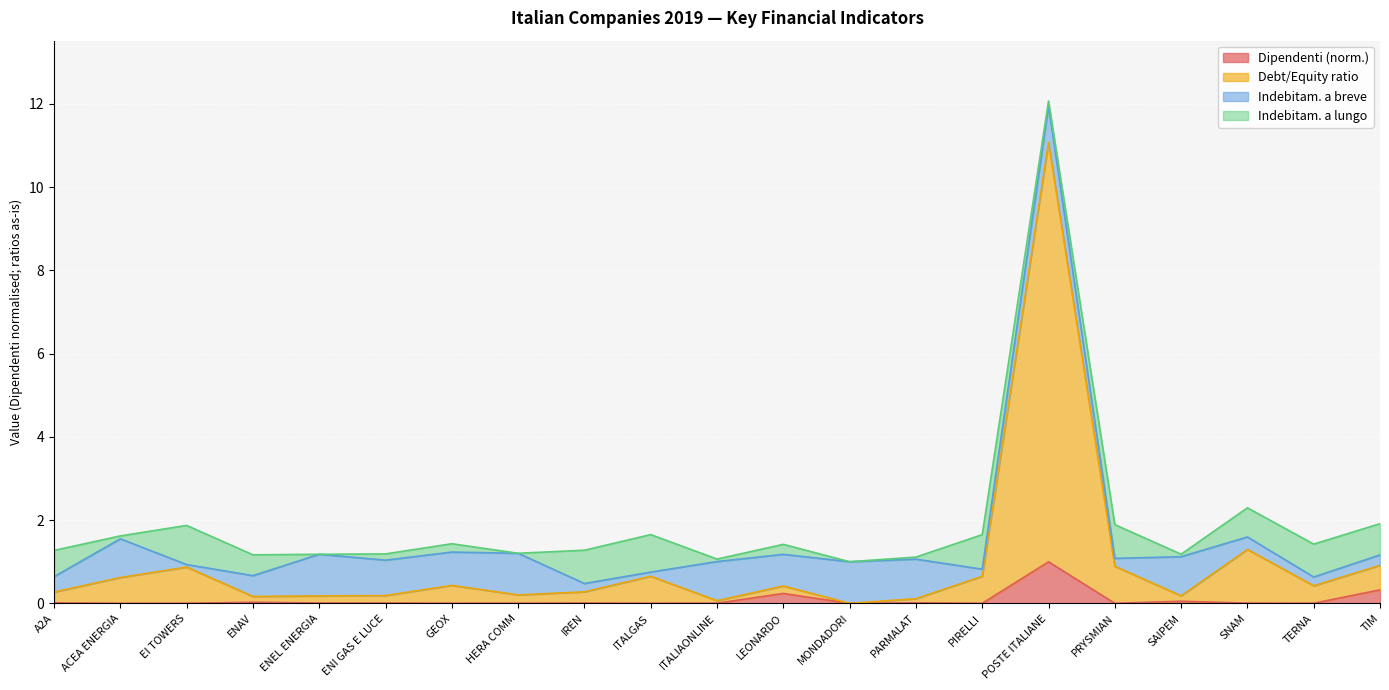

True or false: Debt/Equity ratio has a value of 0.1 at ITALIAONLINE.

True